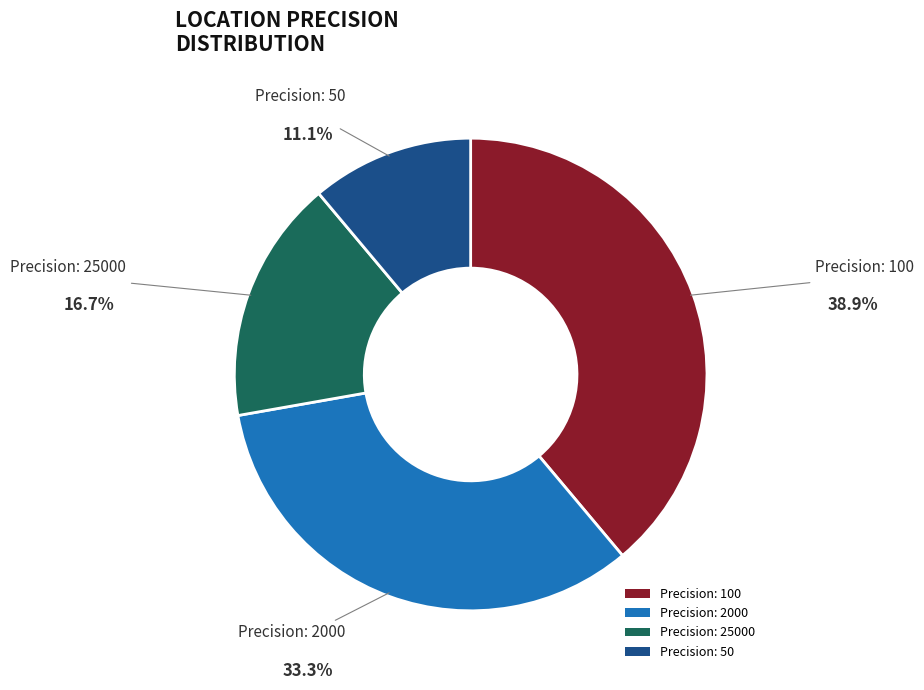

Does Precision: 2000 account for over 50% of the chart?

No